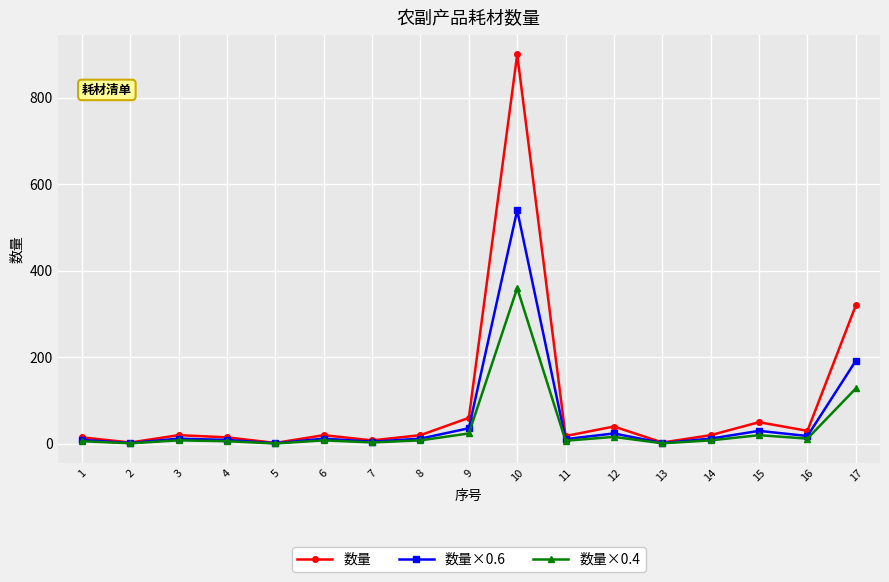

What is the maximum value shown in the chart?

900.0